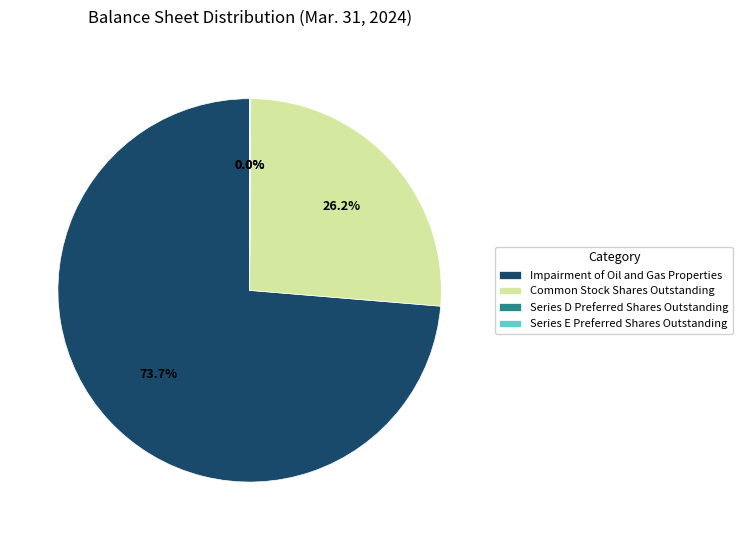

Which slice is the largest?

Impairment of Oil and Gas Properties